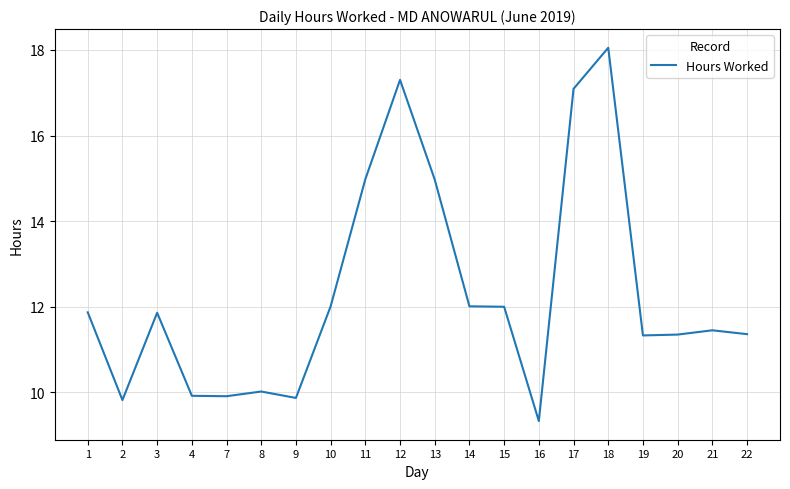

Is this an area chart (filled region under the line)?

No